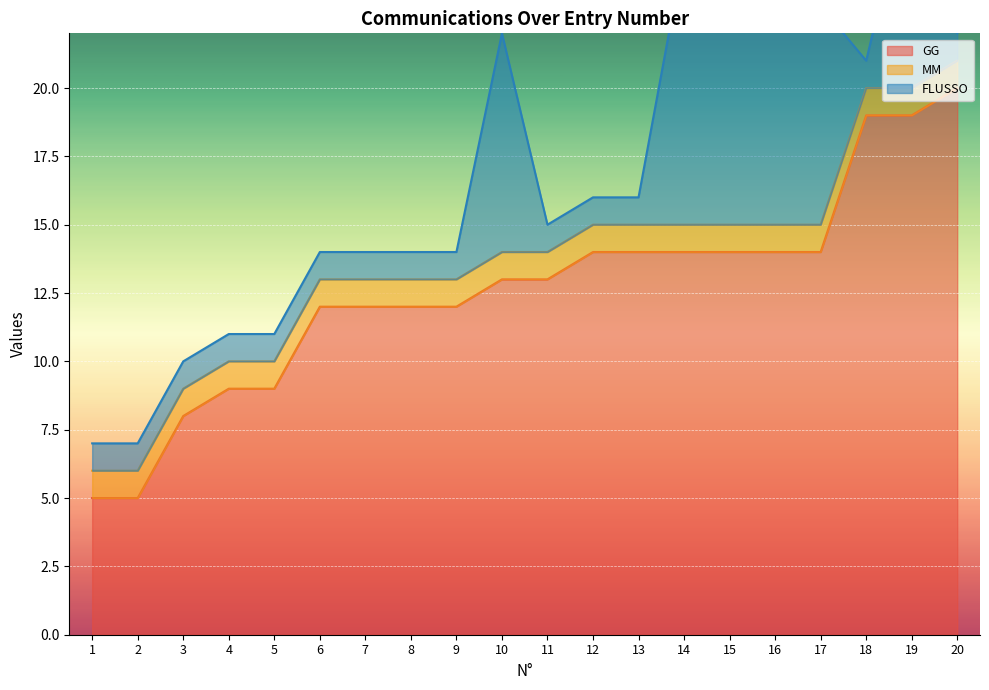

Rank the series by their average value, from lowest to highest.

MM, FLUSSO, GG